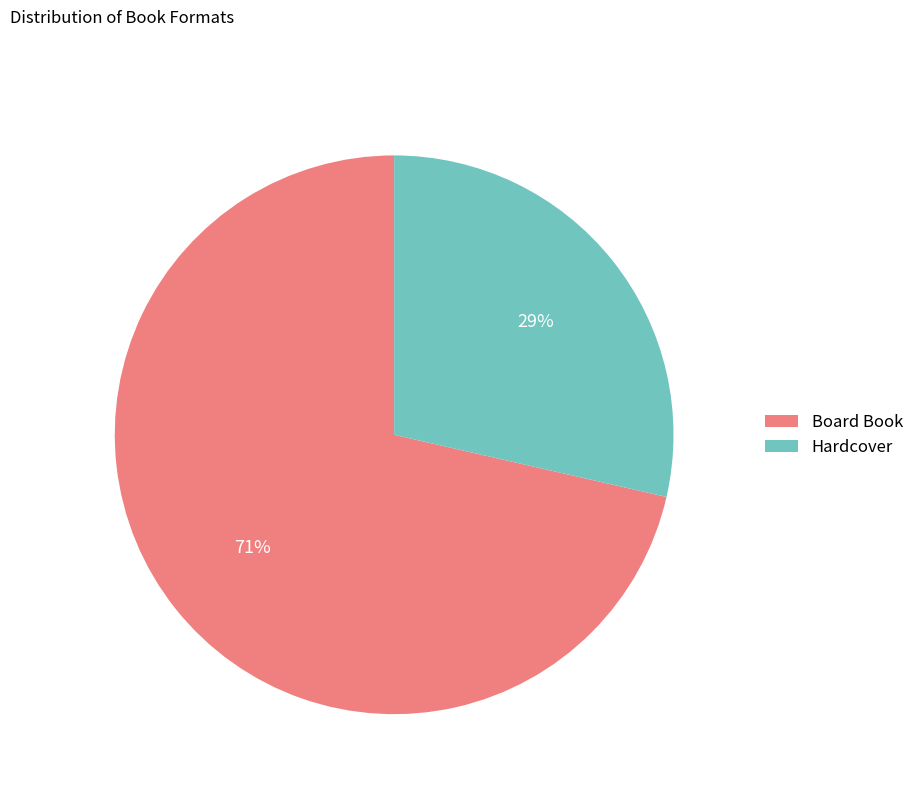

Combined, do Board Book and Hardcover account for over 50%?

Yes